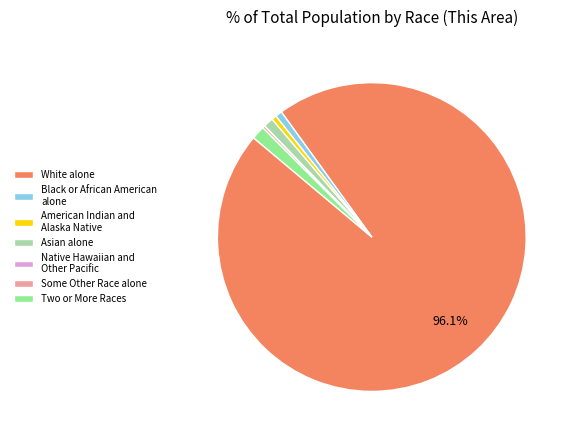

What percentage is the Black or African American alone slice, to the nearest percent?

1%